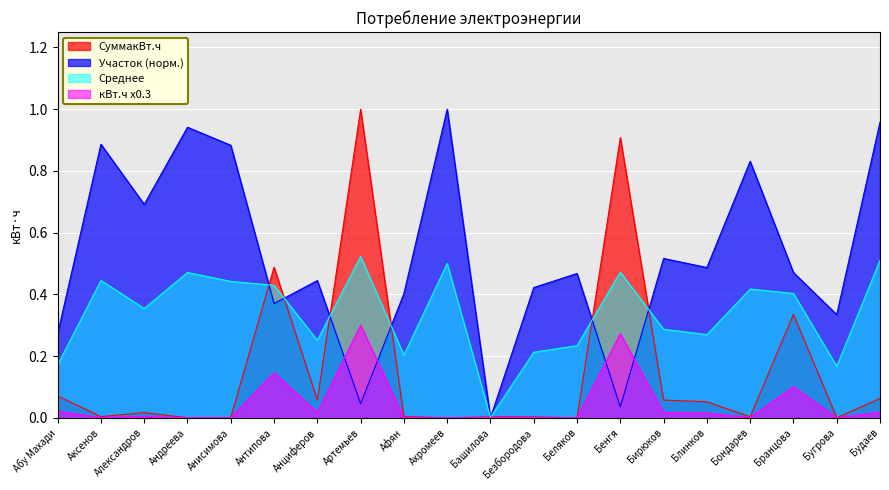

At which category does the chart reach its peak across all series?

Артемьев